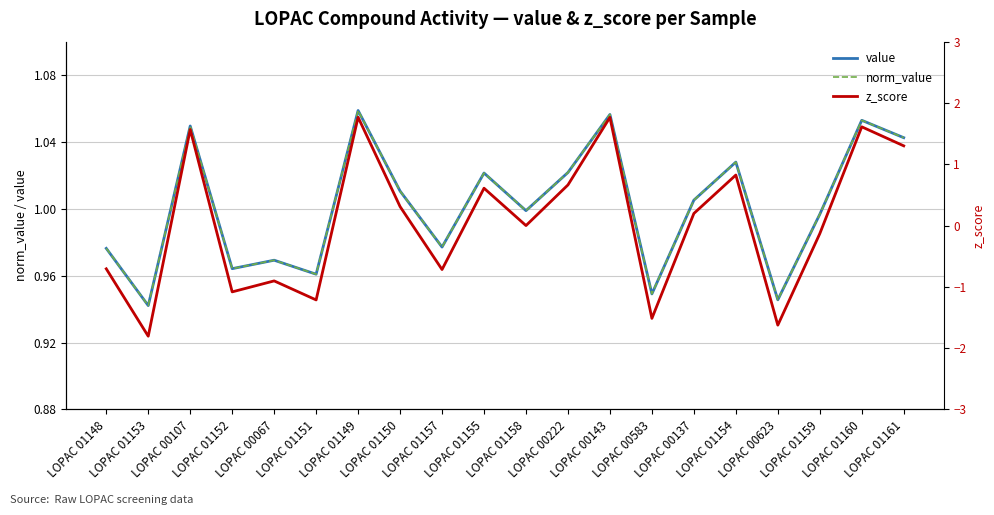

Where do value and z_score first cross each other?

LOPAC 01153 and LOPAC 00107